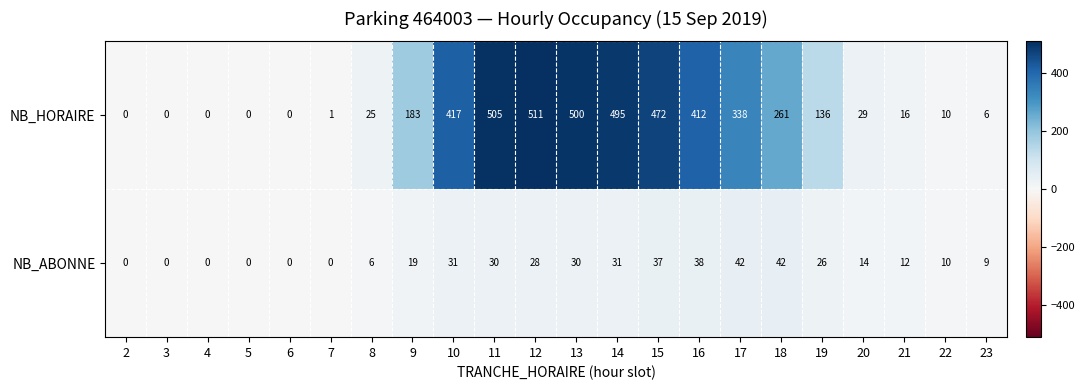

Which series has the widest spread of values?

NB_HORAIRE